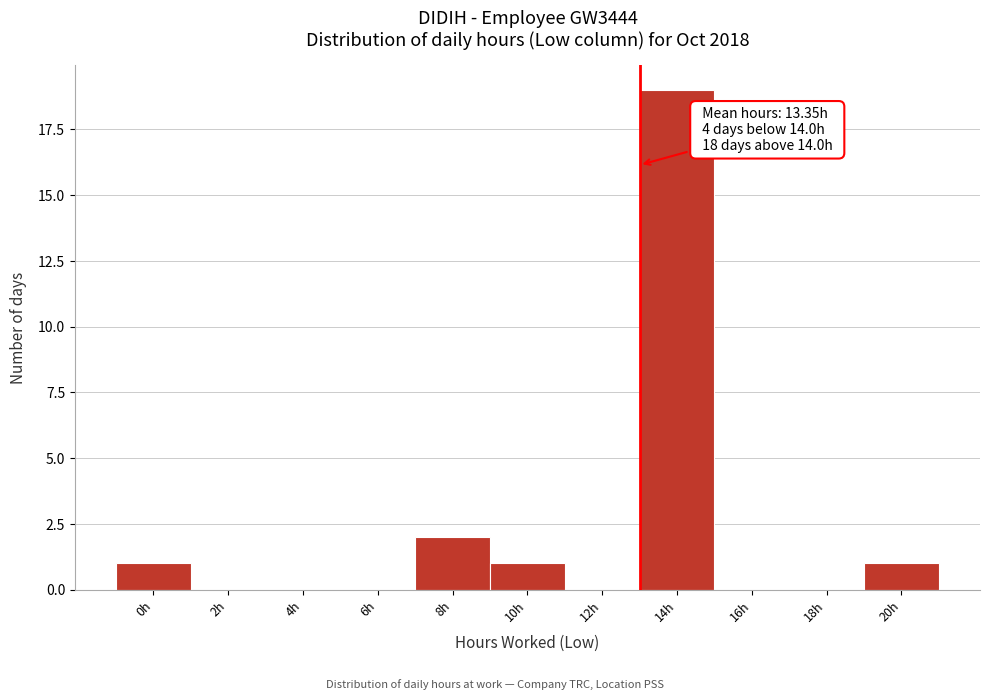

Reading right to left, what are all the values shown in this chart?

20h=1	18h=0	16h=0	14h=19	12h=0	10h=1	8h=2	6h=0	4h=0	2h=0	0h=1